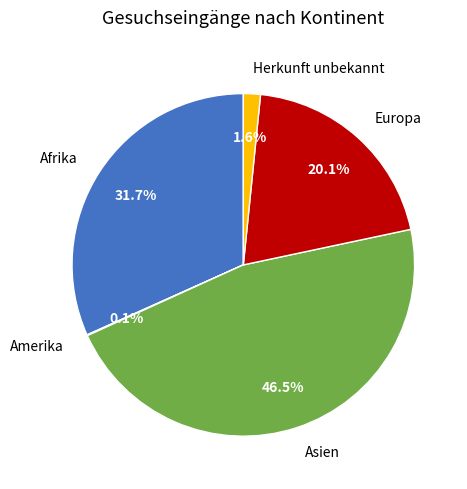

Which slice is the largest?

Asien